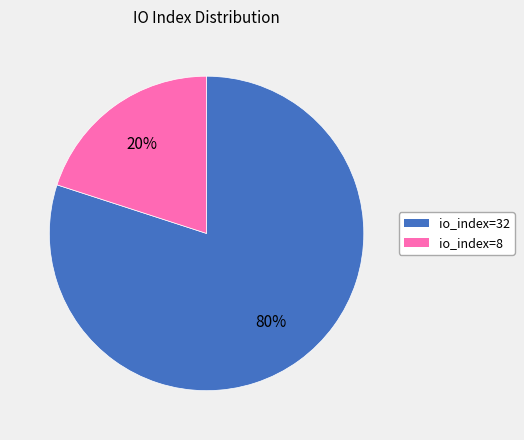

What is the ratio of the value at io_index=32 to the value at io_index=8?

4.0